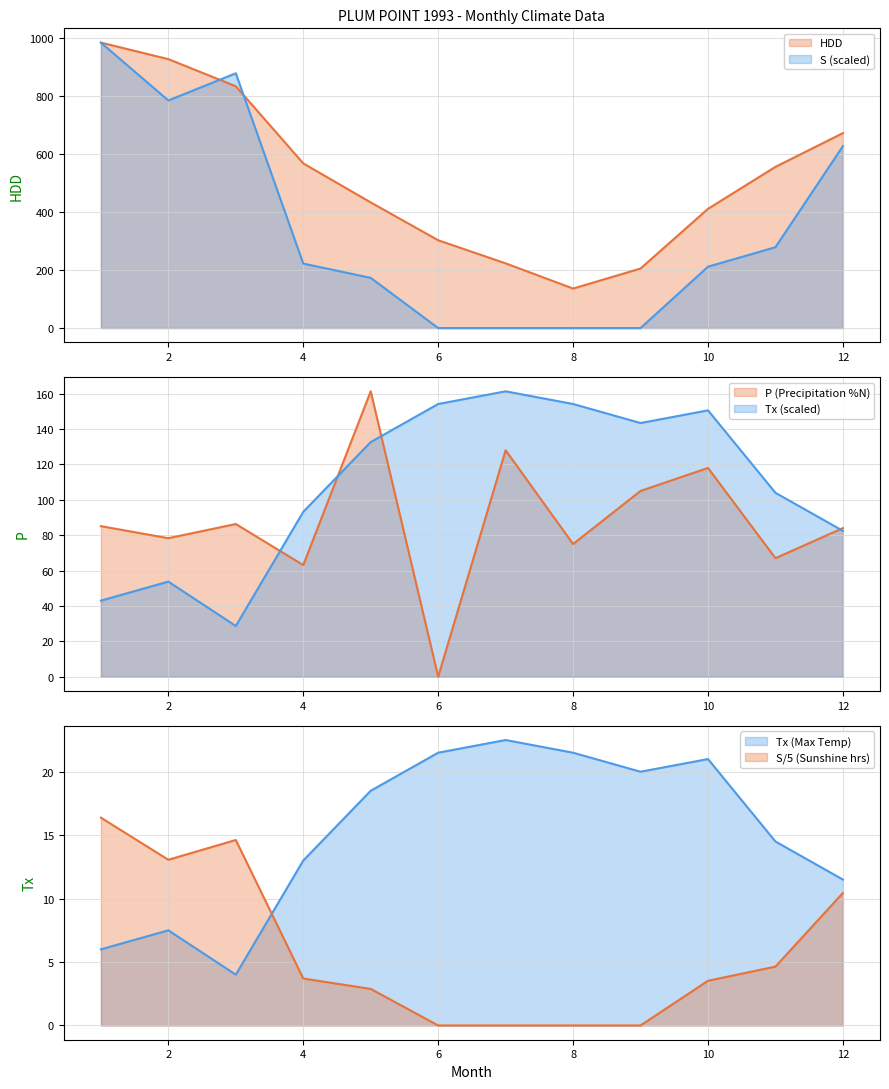

Reading right to left, list all the values displayed in this chart.

P: 12=84.0	11=67.0	10=118.0	9=105.0	8=75.0	7=128.0	6=0.0	5=161.3	4=63.1	3=86.3	2=78.3	1=85.1
HDD: 12=671.4	11=555.2	10=410.6	9=205.0	8=136.0	7=222.8	6=302.4	5=432.7	4=567.2	3=832.8	2=926.2	1=983.1
Tx: 12=82.4	11=103.9	10=150.5	9=143.4	8=154.1	7=161.3	6=154.1	5=132.6	4=93.2	3=28.7	2=53.8	1=43.0
S: 12=626.6	11=278.5	10=211.3	9=0.0	8=0.0	7=0.0	6=0.0	5=172.9	4=222.1	3=877.5	2=783.8	1=983.1